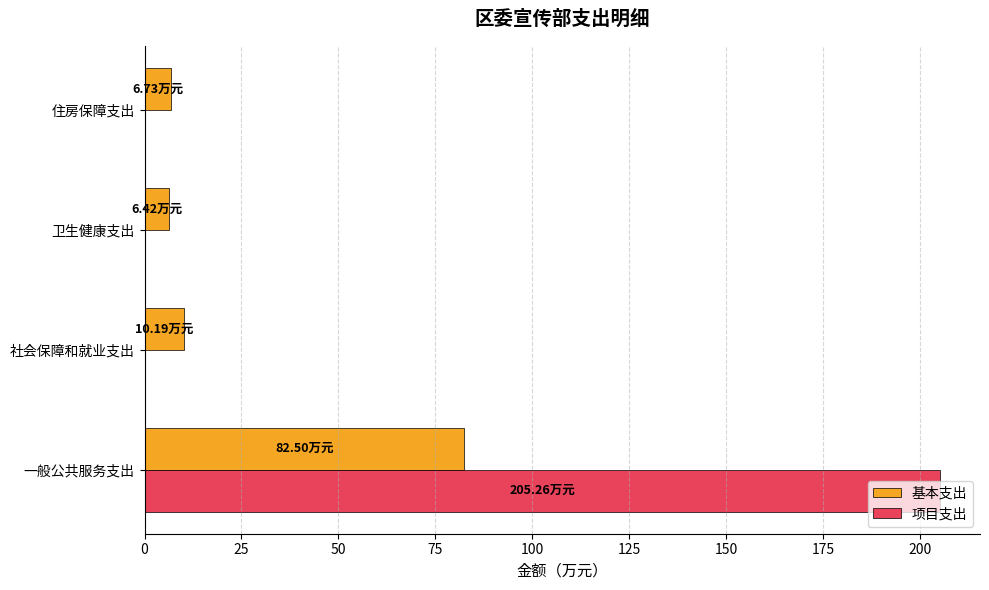

Which series changed the most between 一般公共服务支出 and 社会保障和就业支出?

项目支出